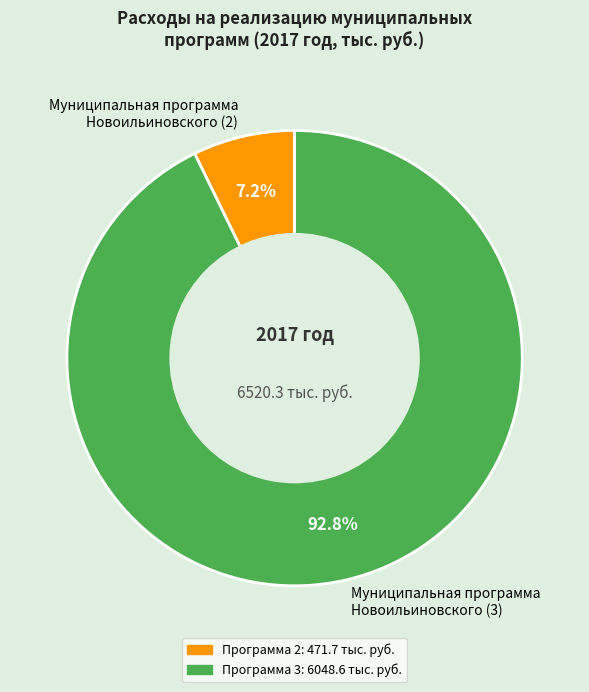

Which has a higher value, Муниципальная программа Новоильиновского (3) or Муниципальная программа Новоильиновского (2)?

Муниципальная программа Новоильиновского (3)